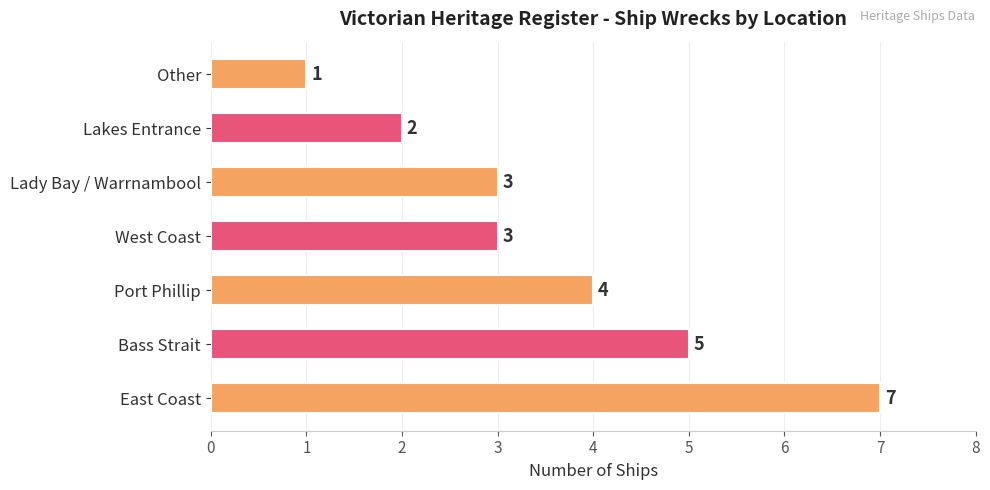

How many bars are there in total?

7